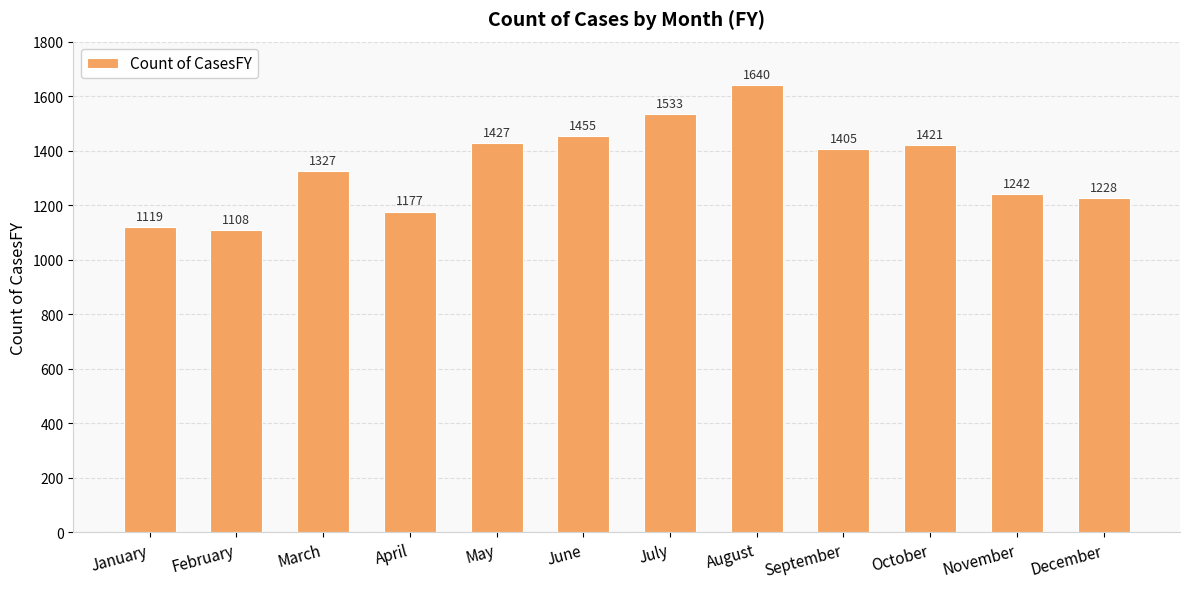

Are the bars horizontal?

No